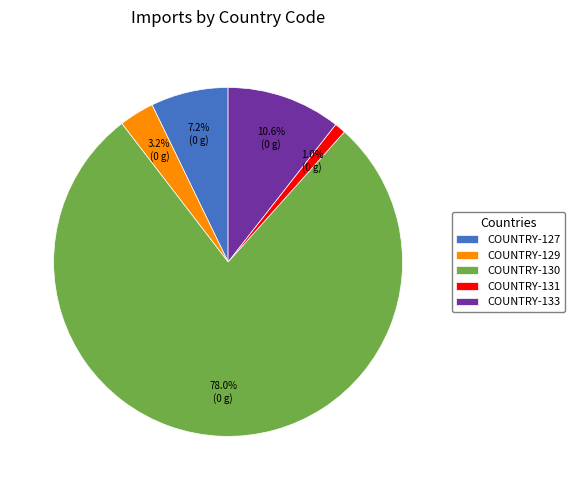

Which has a higher value, COUNTRY-133 or COUNTRY-131?

COUNTRY-133